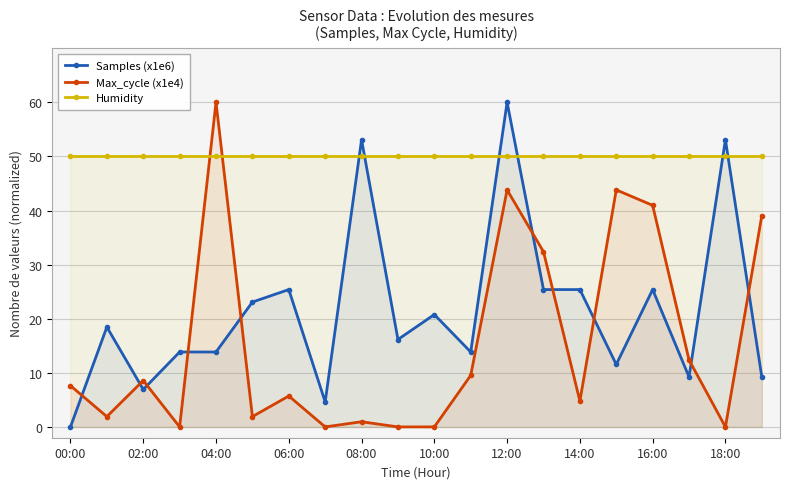

What is the average value of the Max_cycle (x1e4) series?

15.7